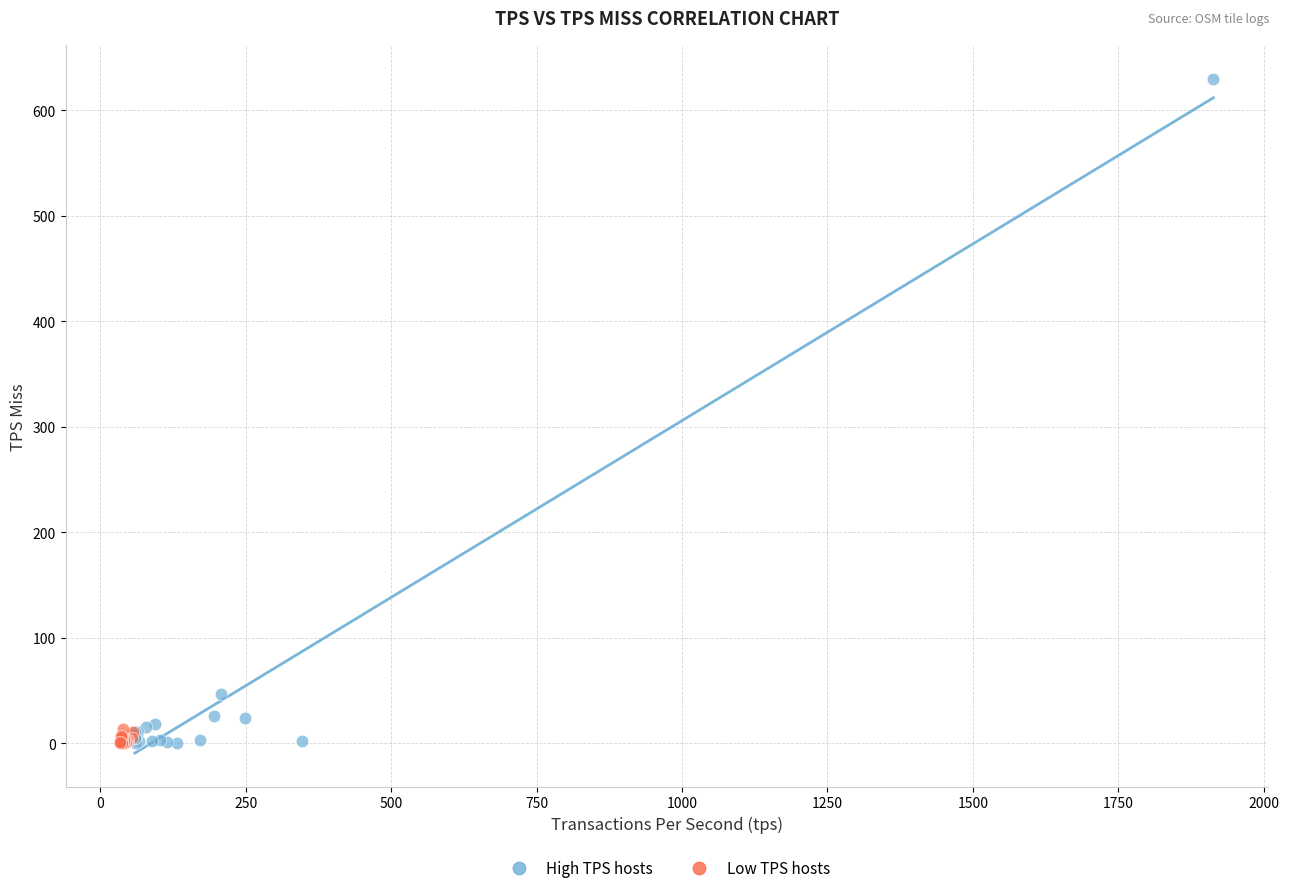

Which series contains the highest Y value?

High TPS hosts